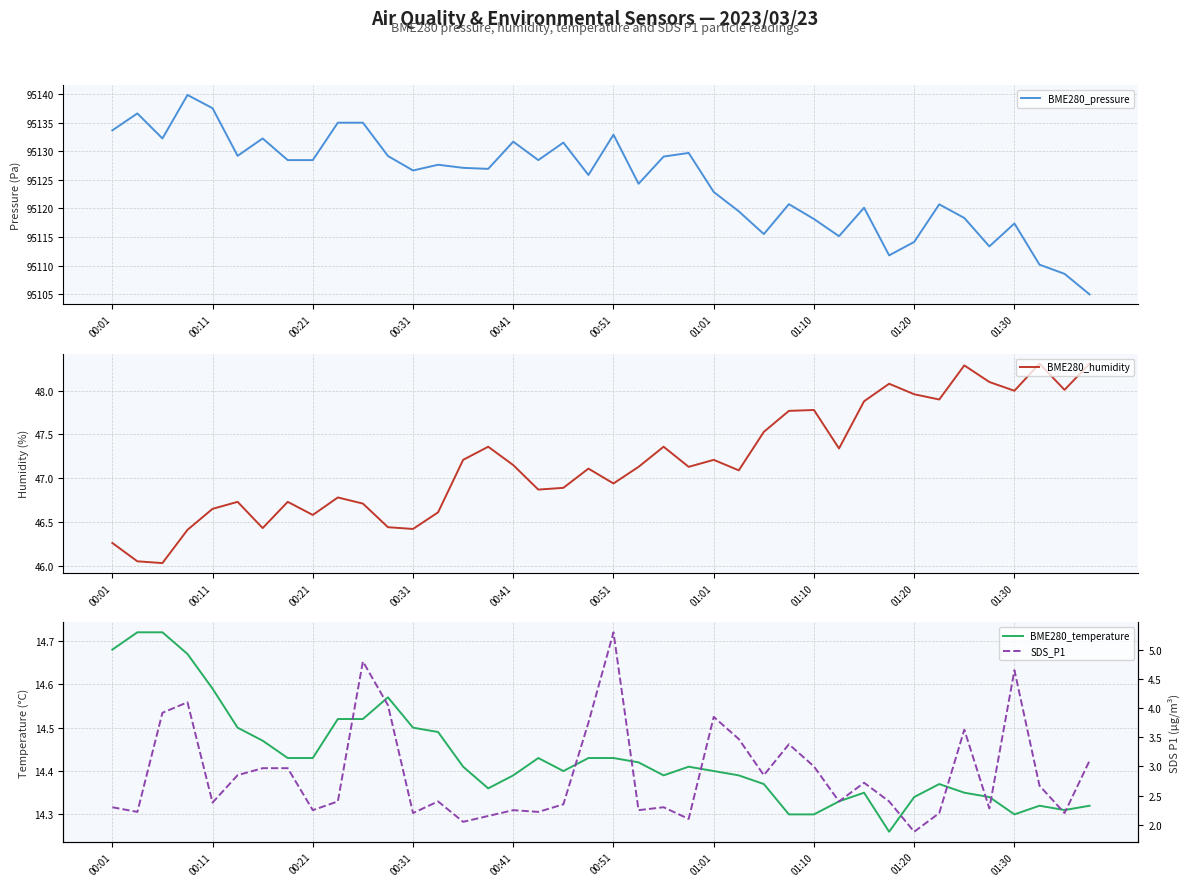

What is the maximum value for BME280_temperature?

14.7